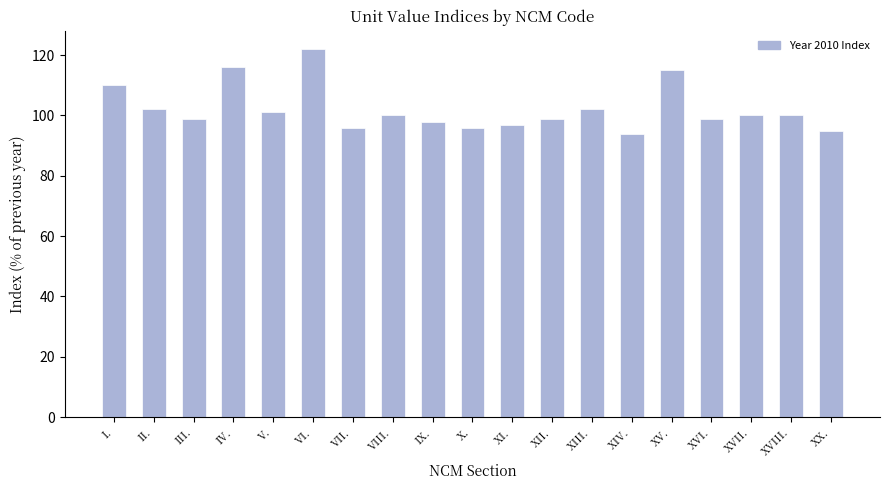

What is the maximum value shown in the chart?

122